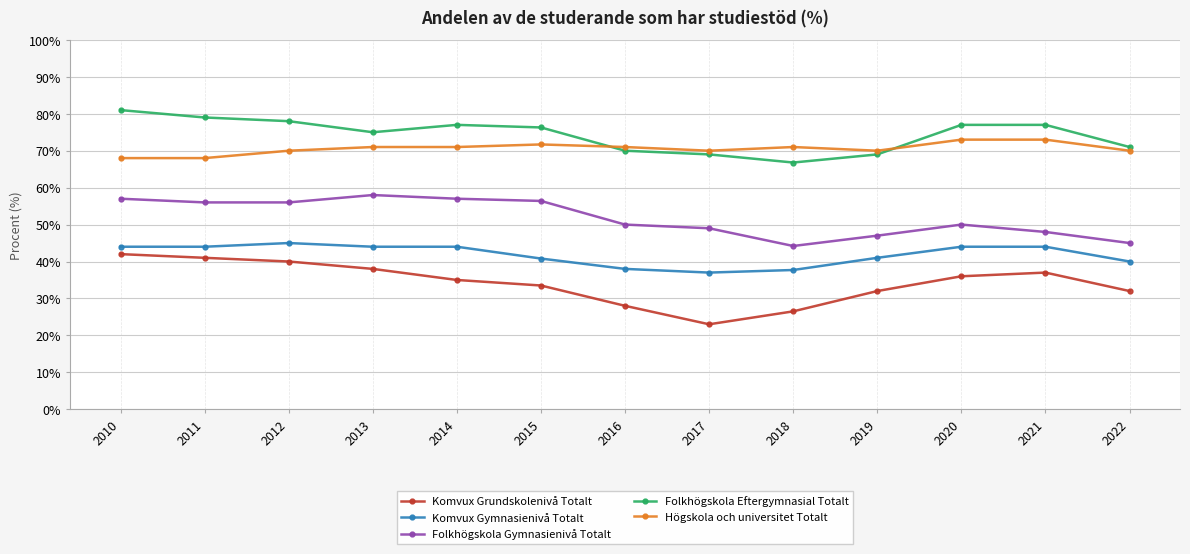

What is the difference between the maximum and minimum values in the Folkhögskola Gymnasienivå Totalt series?

13.8